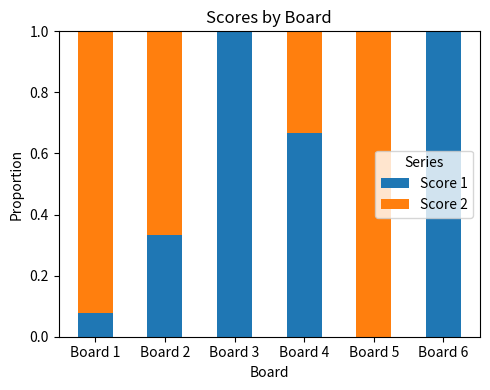

What is the total value across all series at Board 5?

1.0